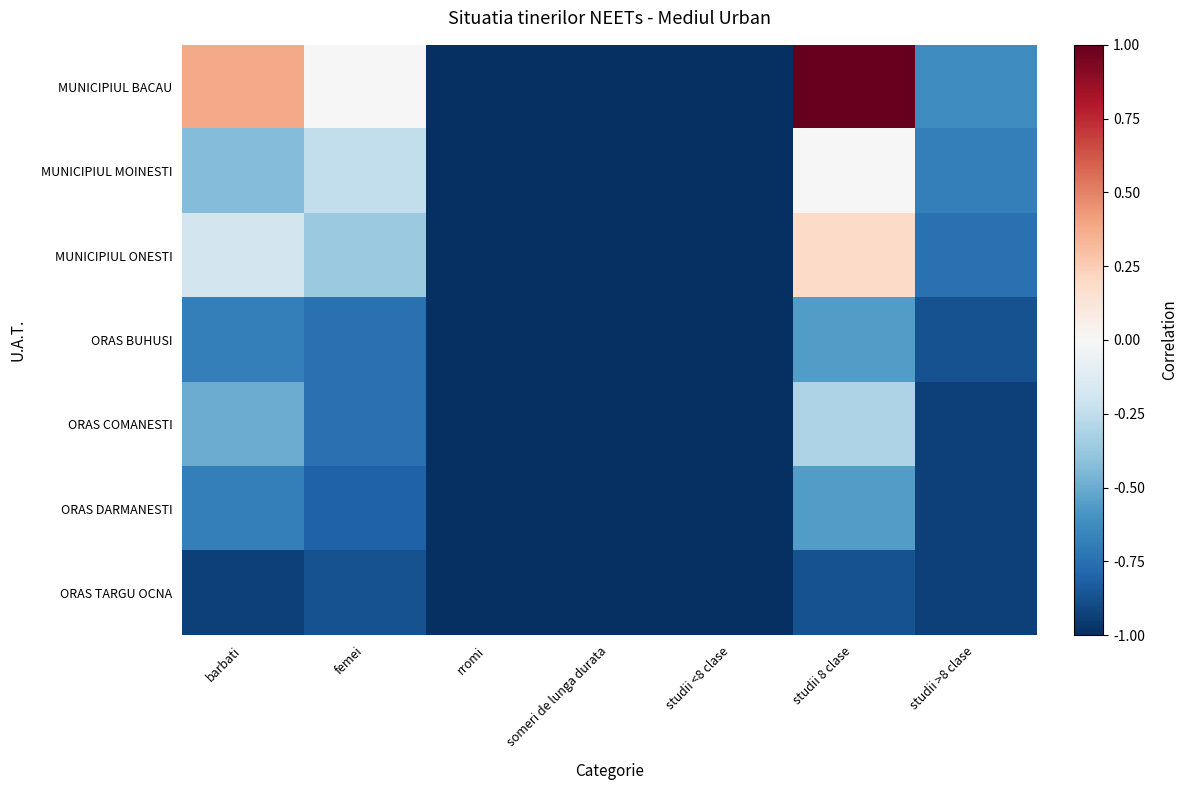

Which series has the widest spread of values?

MUNICIPIUL BACAU